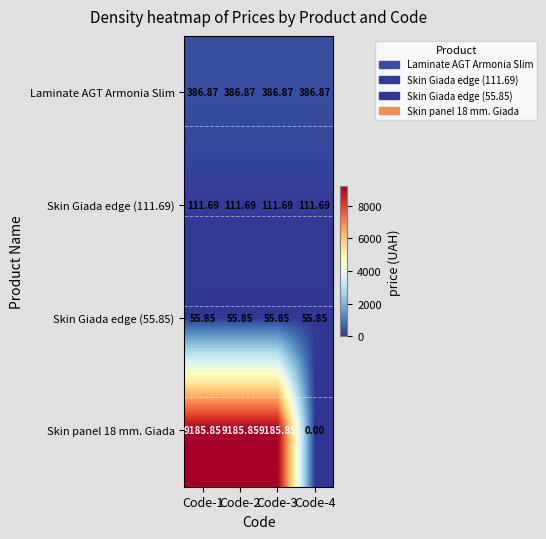

Count the number of data series in this chart.

4